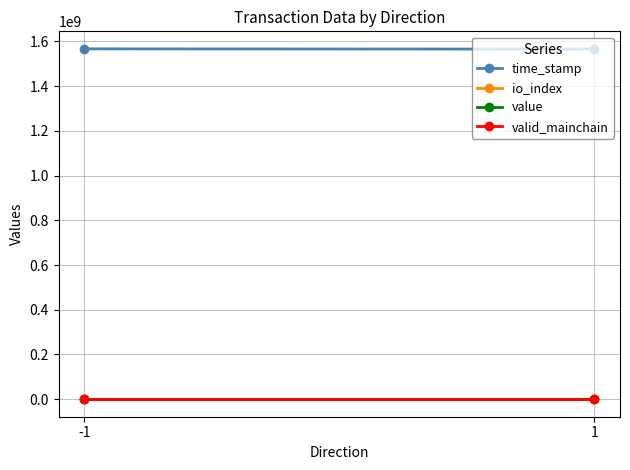

What is the greatest value displayed?

1566817904.5